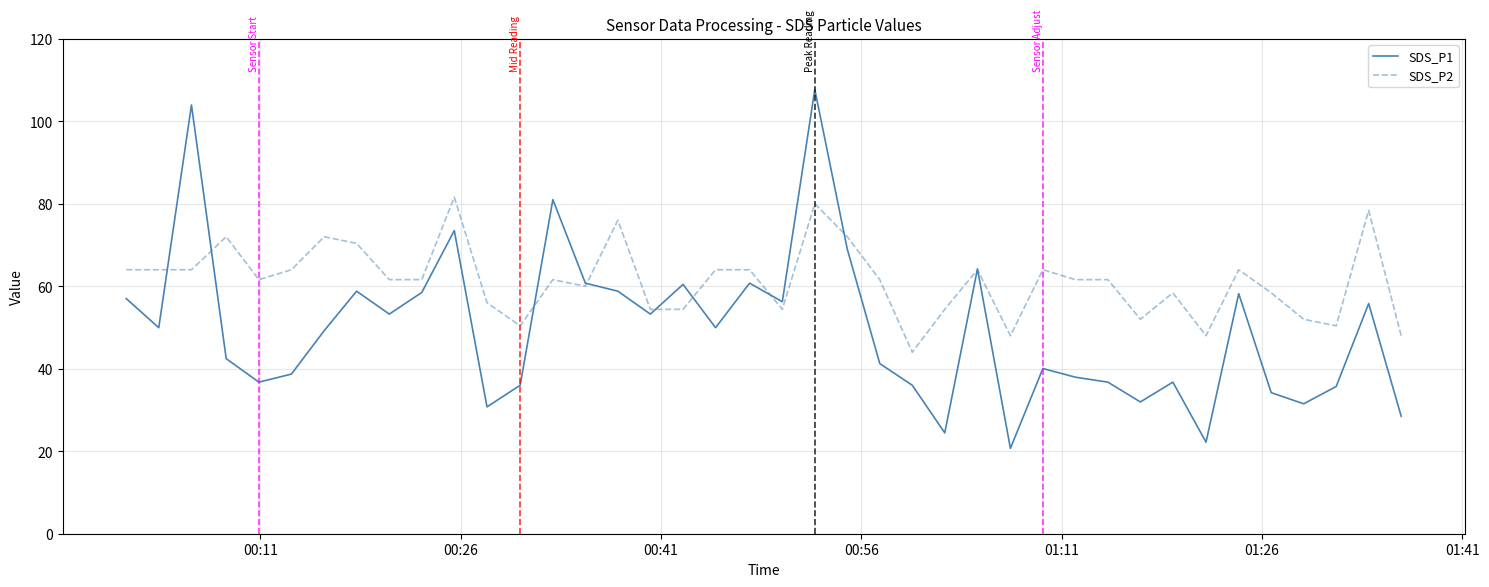

List the series in order of their peak value, lowest first.

SDS_P2, SDS_P1